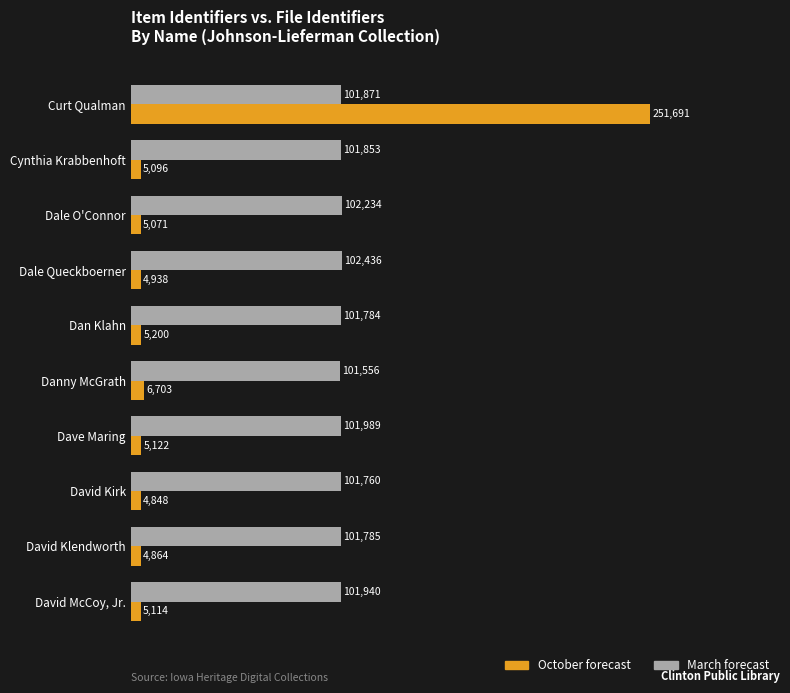

What is the difference between the second highest and second lowest values in the October forecast series?

1839